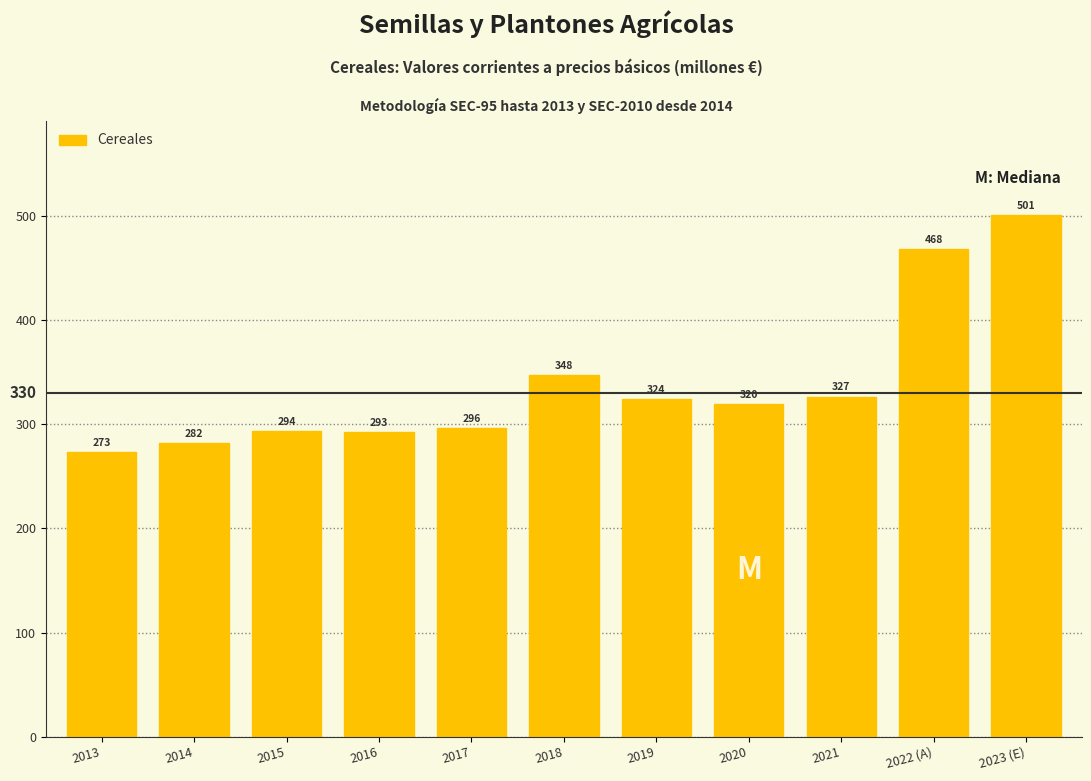

What is the ratio of the value at 2018 to the value at 2023 (E)?

0.7